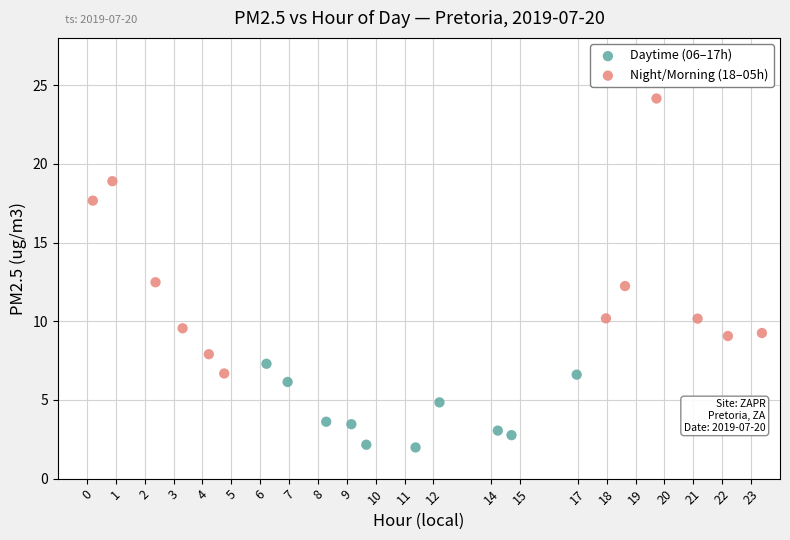

Which series contains the lowest Y value?

Daytime (06–17h)